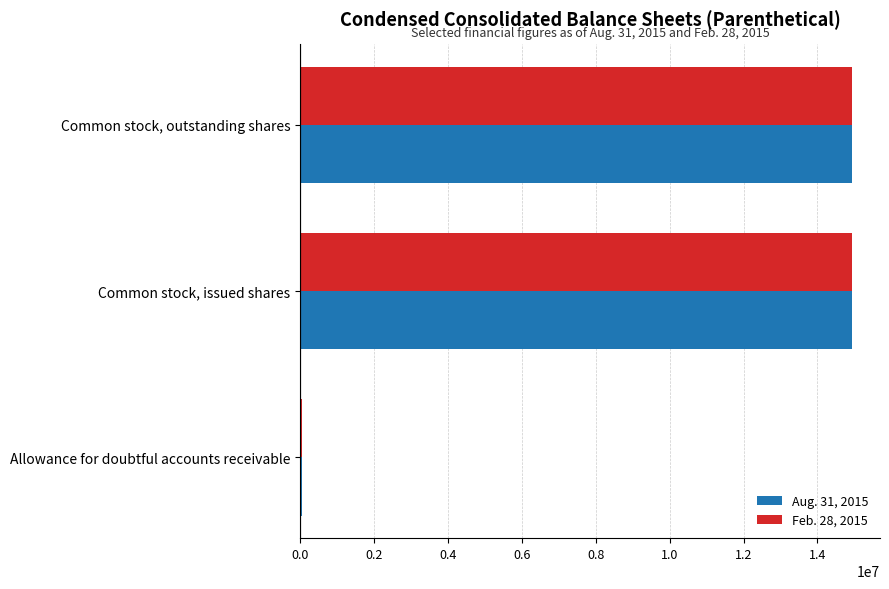

What are all the series names shown in the legend?

Aug. 31, 2015, Feb. 28, 2015